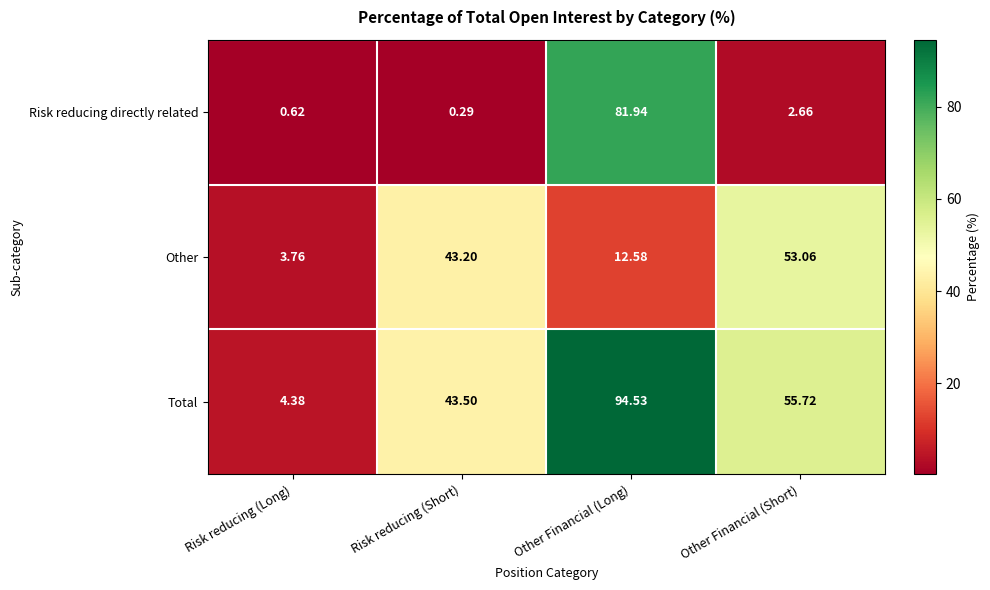

Where is Other nearest to the value 28?

Risk reducing (Short)